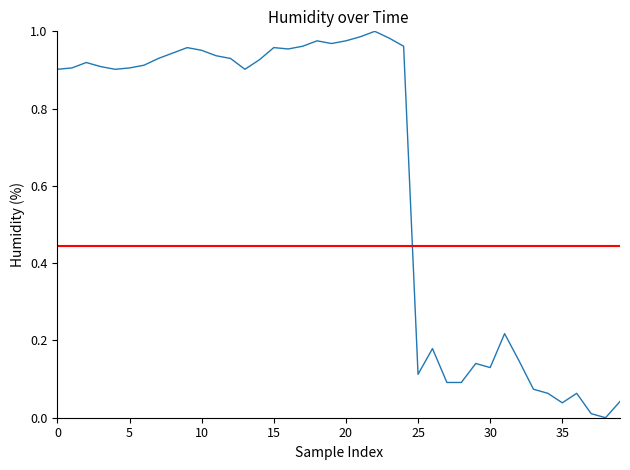

Reading left to right, what are all the values shown in this chart?

0.9	0.9	0.9	0.9	0.9	0.9	0.9	0.9	0.9	1.0	1.0	0.9	0.9	0.9	0.9	1.0	1.0	1.0	1.0	1.0	1.0	1.0	1.0	1.0	1.0	0.1	0.2	0.1	0.1	0.1	0.1	0.2	0.1	0.1	0.1	0.0	0.1	0.0	0.0	0.0